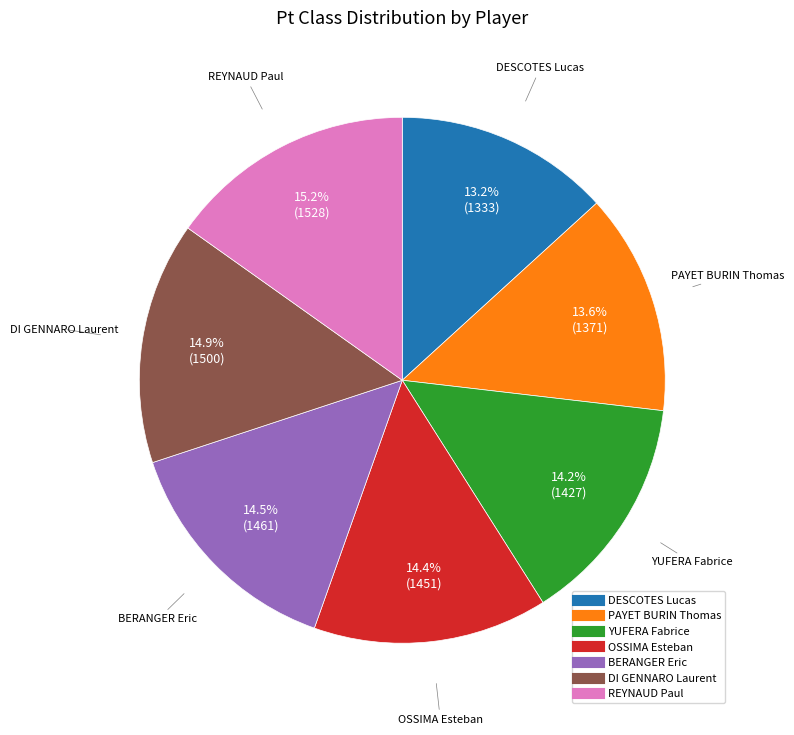

To the nearest percent, what is the combined percentage of REYNAUD Paul and PAYET BURIN Thomas?

29%